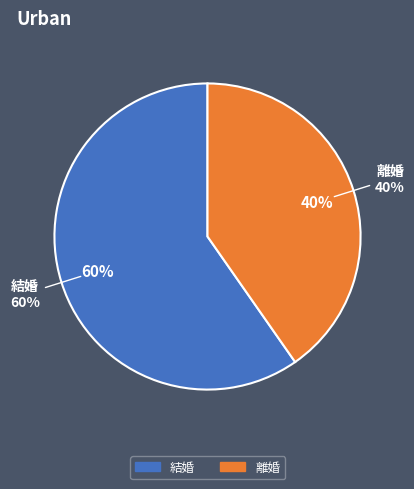

How many slices are in this pie chart?

2